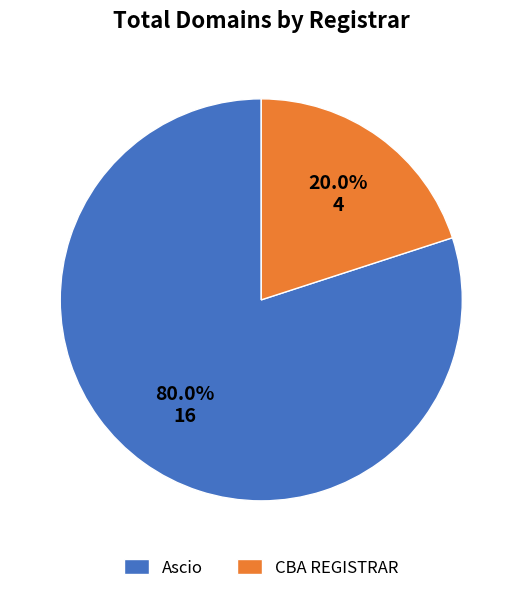

Which category has the biggest portion of the pie?

Ascio